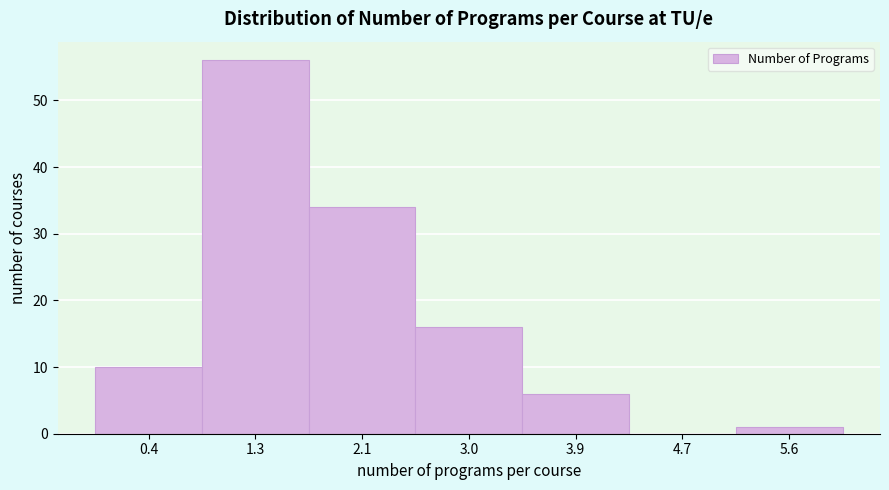

How tall is the bar that spans 3.4 to 4.3 on the x-axis? Neither the bar edges nor the heights are printed on the chart, so give them approximately, as read against the axes.

6